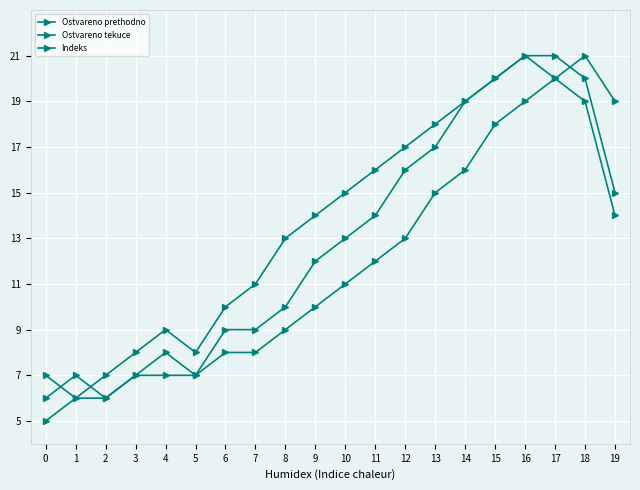

The value of Indeks at 8 is 17. True or false?

False